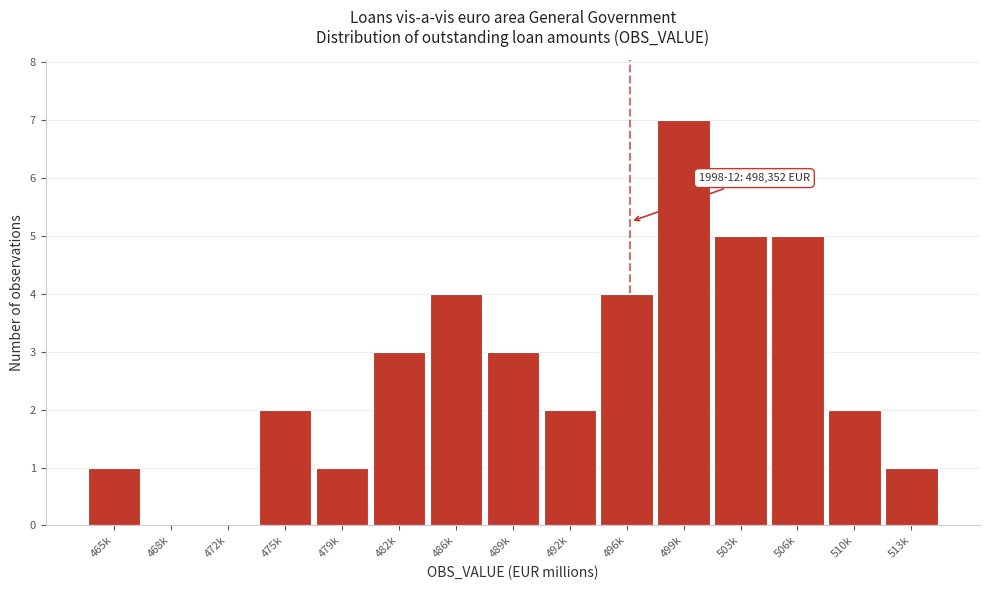

Reading left to right, transcribe all the data shown in this chart.

465k=1	468k=0	472k=0	475k=2	479k=1	482k=3	486k=4	489k=3	492k=2	496k=4	499k=7	503k=5	506k=5	510k=2	513k=1